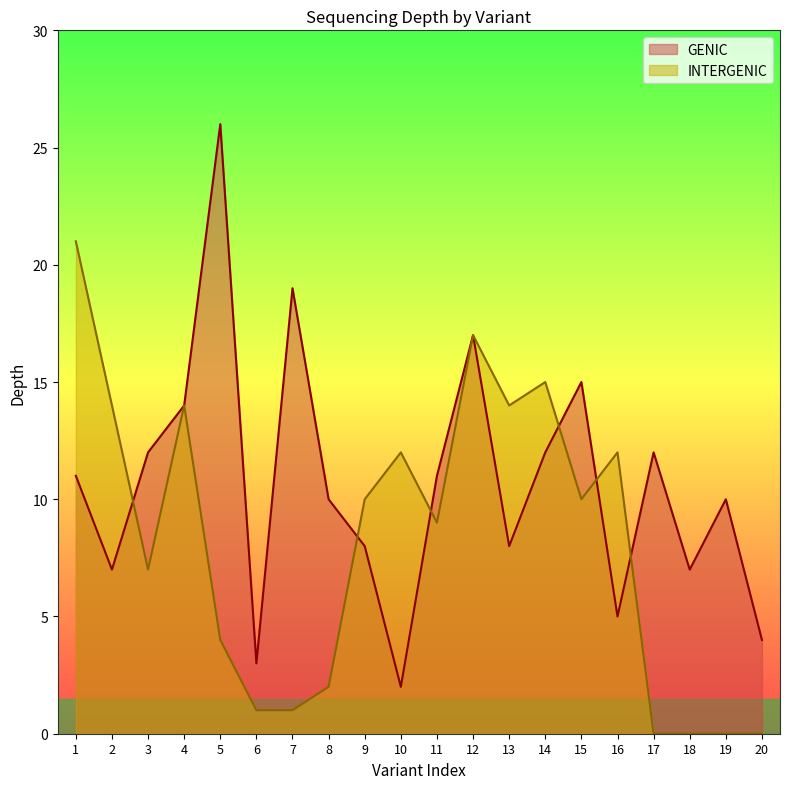

Rank the series by their maximum value, from lowest to highest.

INTERGENIC, GENIC